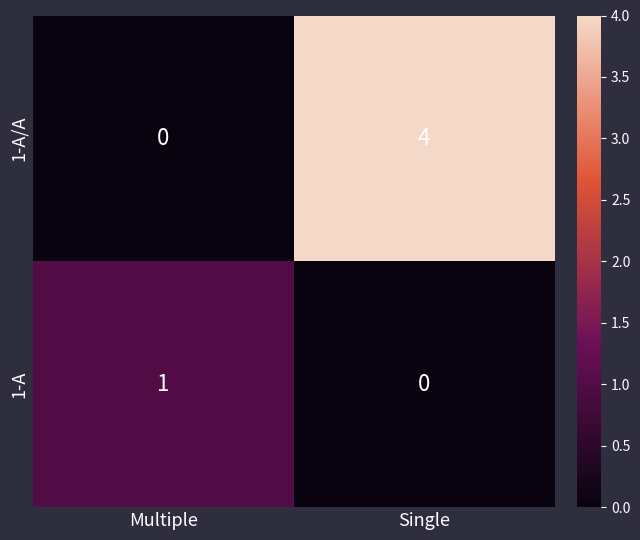

Is it true that 1-A/A equals 3 at Multiple?

False